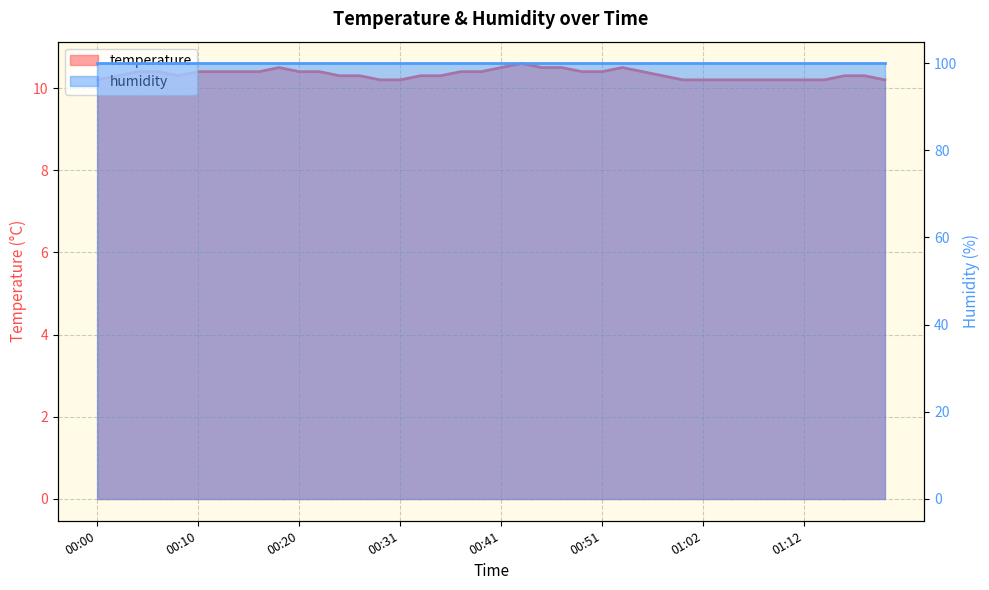

What position from the right is 00:02?

39